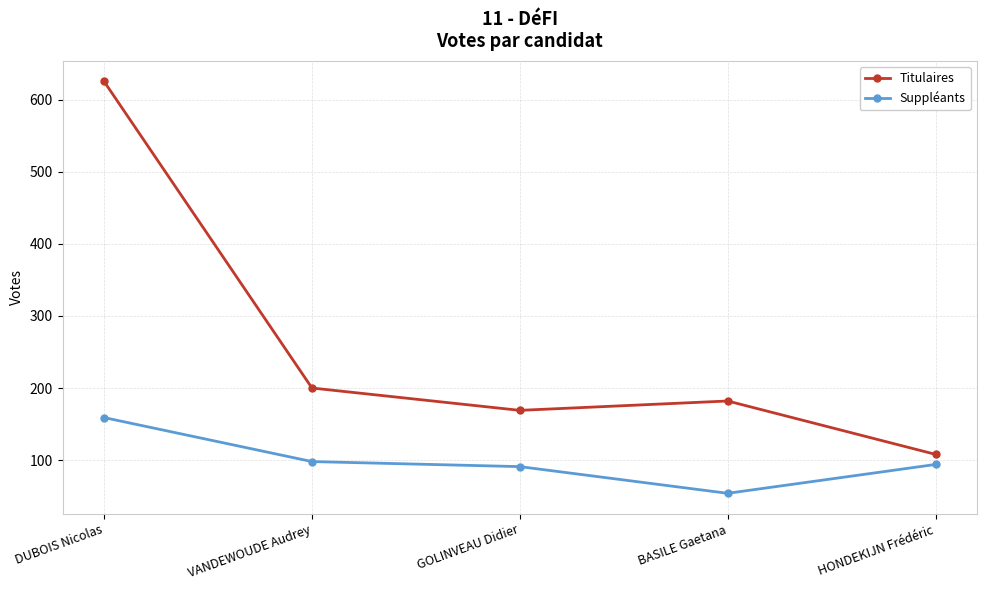

True or false: Suppléants has a value of 146 at VANDEWOUDE Audrey.

False